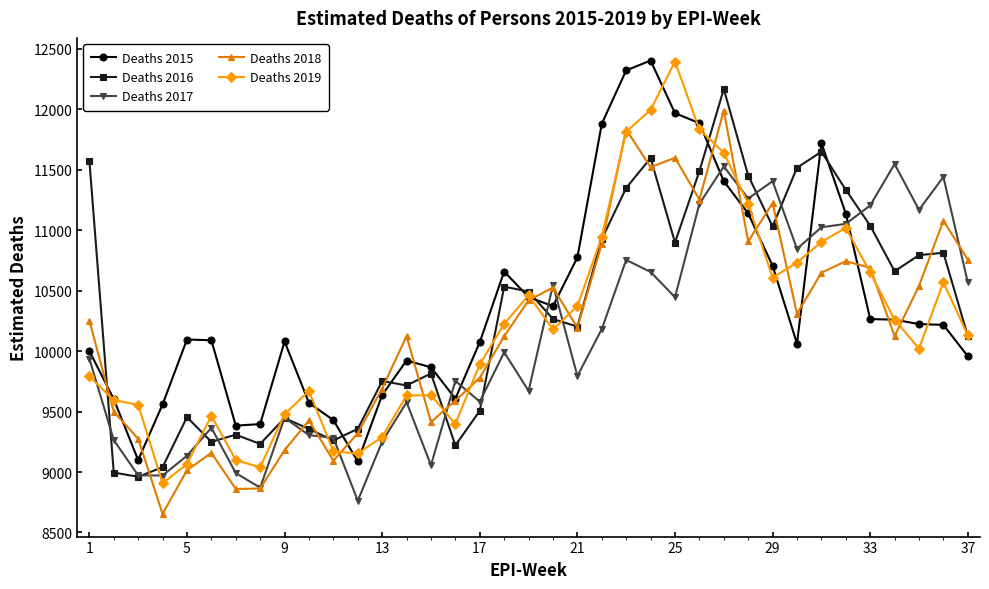

What is the maximum value for Deaths 2017?

11547.9